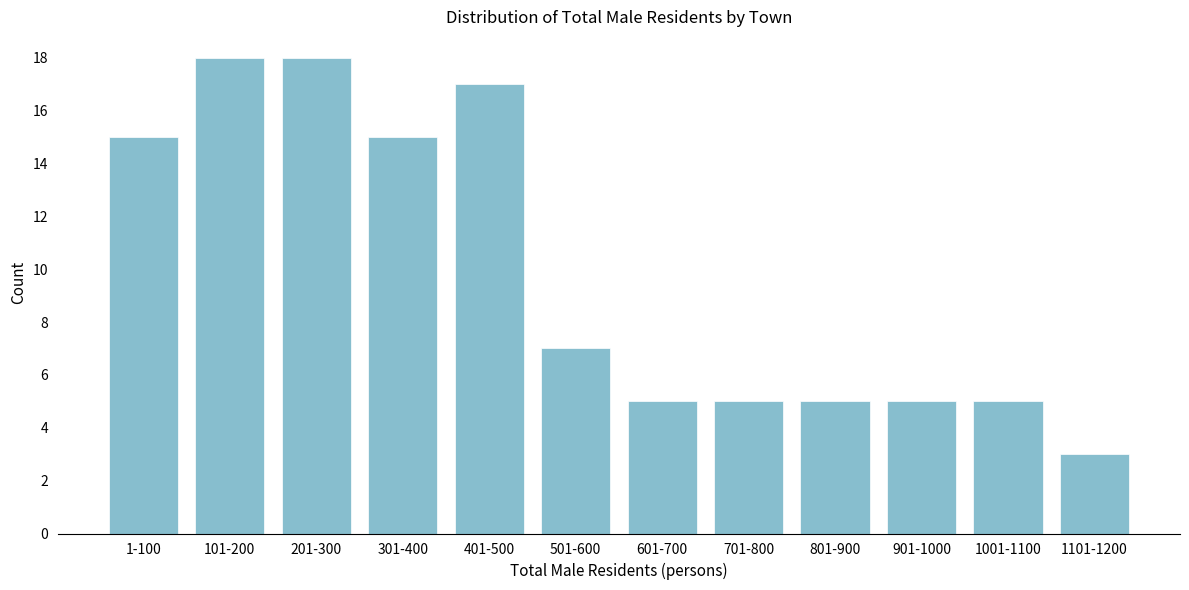

Reading right to left, list all the values displayed in this chart.

1101-1200=3	1001-1100=5	901-1000=5	801-900=5	701-800=5	601-700=5	501-600=7	401-500=17	301-400=15	201-300=18	101-200=18	1-100=15